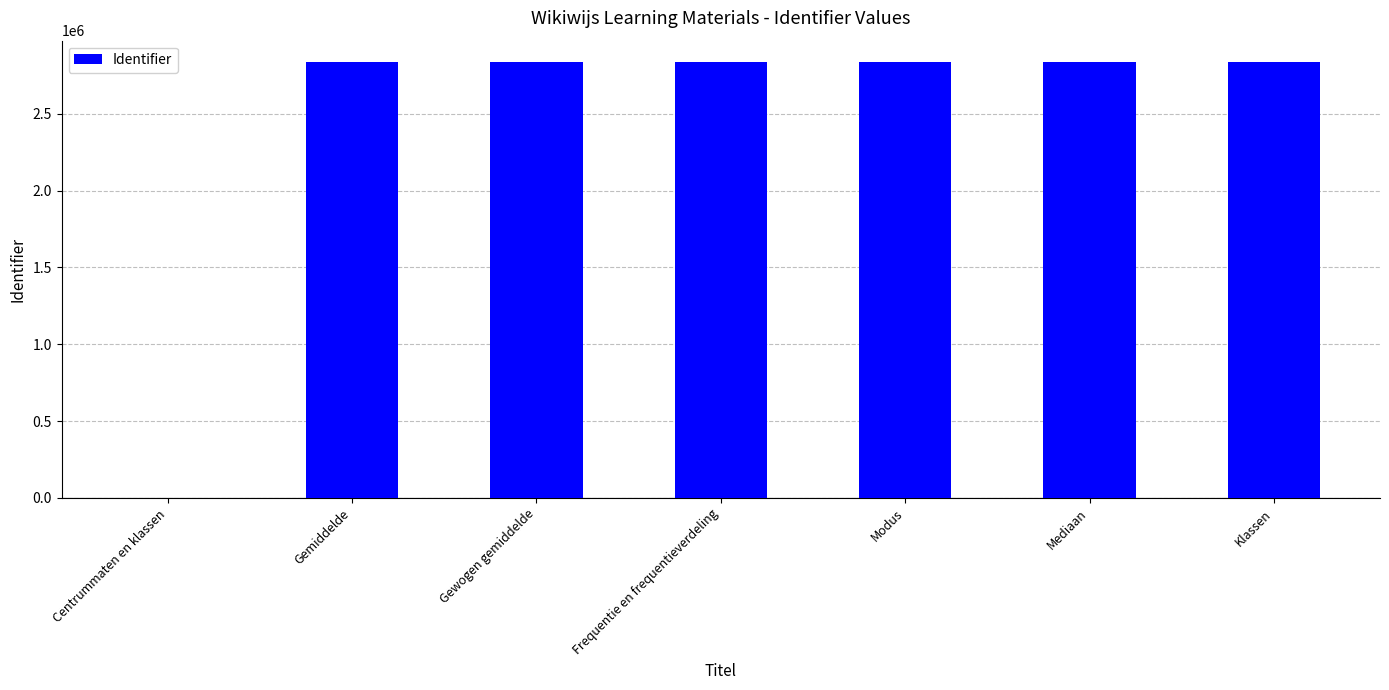

What is the maximum value shown in the chart?

2834062